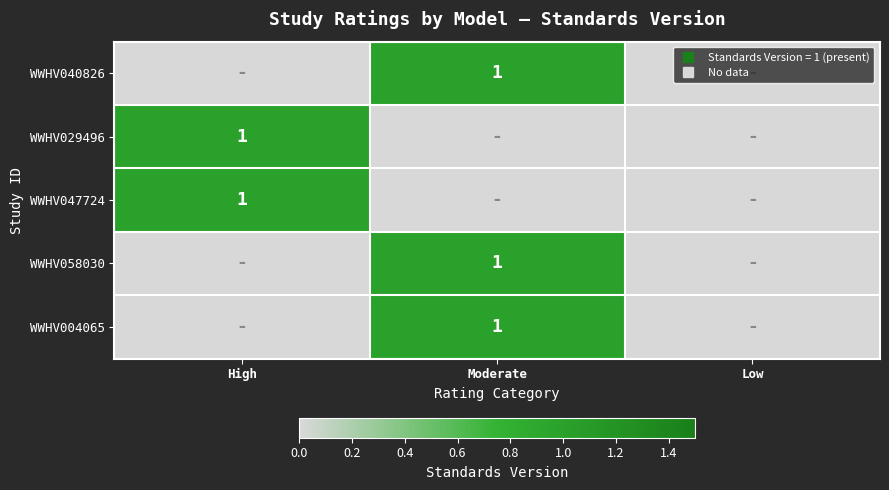

What is the total value across all series at High?

2